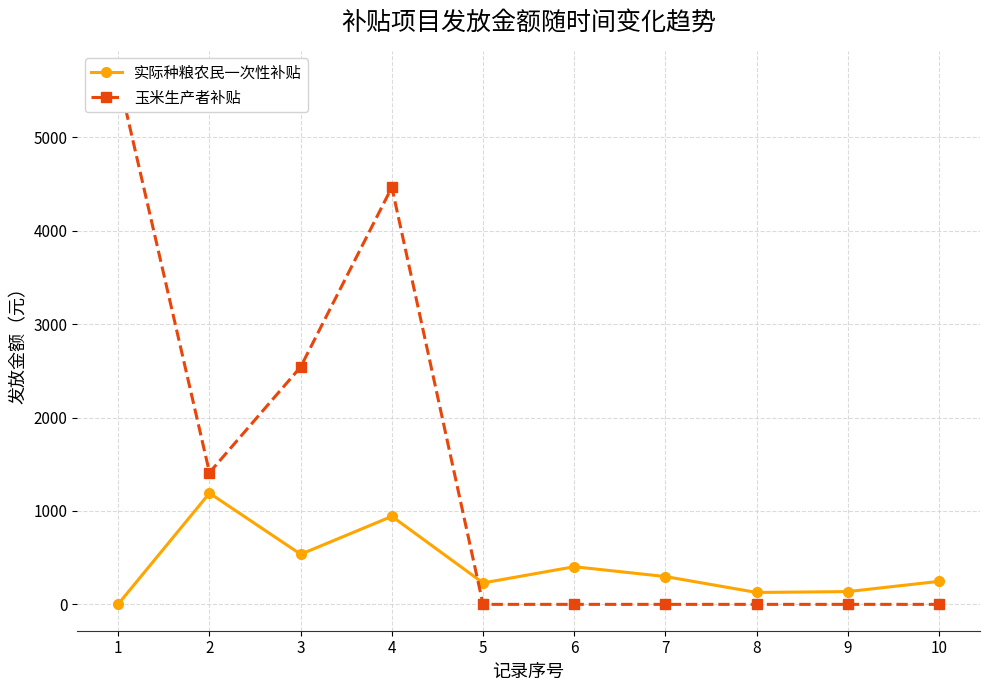

True or false: 实际种粮农民一次性补贴 and 玉米生产者补贴 cross at least once.

True